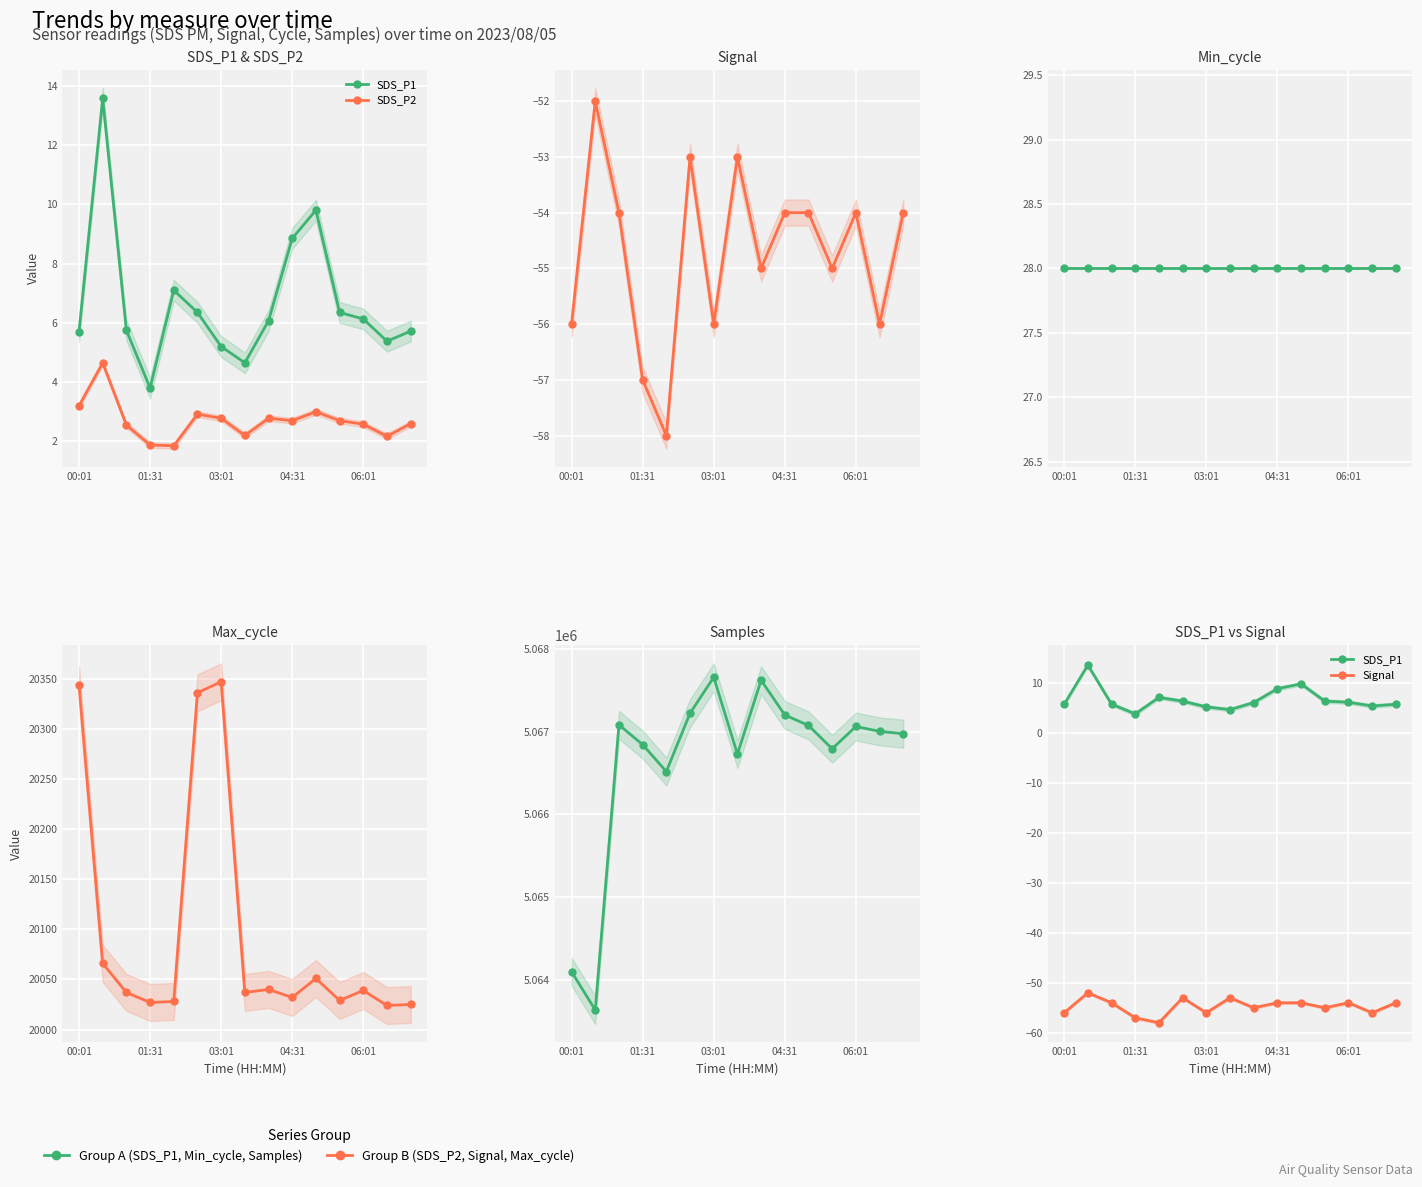

List the series in order of their peak value, highest first.

Samples, Max_cycle, Min_cycle, SDS_P1, SDS_P2, Signal